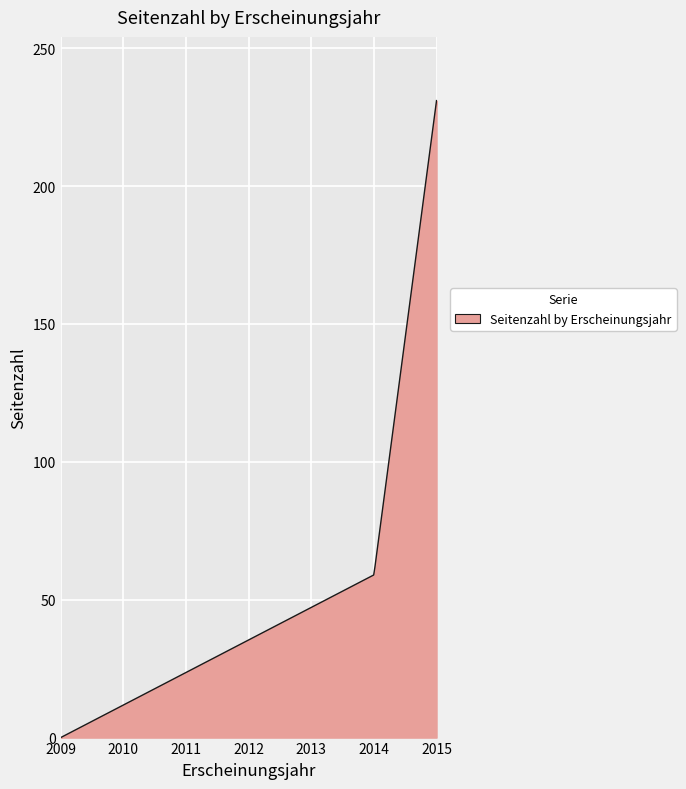

What is the difference between the maximum and minimum values?

231.0